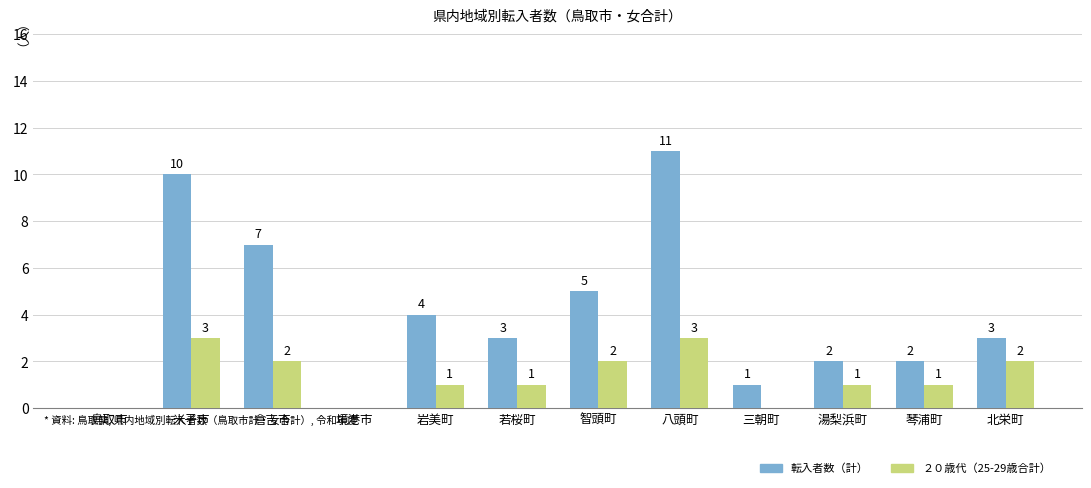

Between 倉吉市 and 智頭町, which series saw the biggest shift?

転入者数（計）